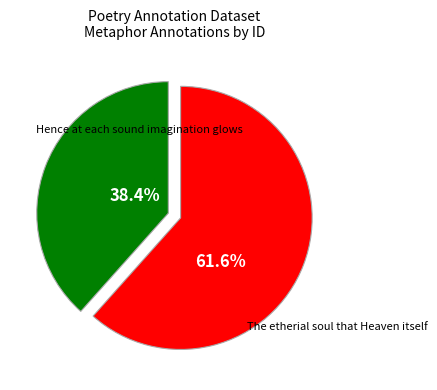

To the nearest percent, what is the difference between the largest and smallest slice percentages?

23%